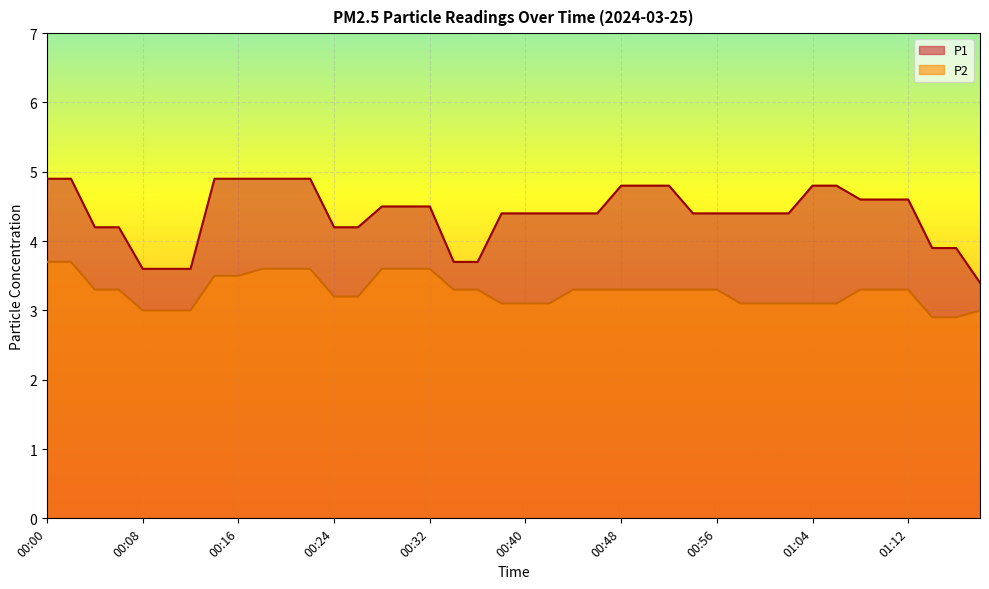

Reading right to left, extract all data points from this chart.

P1: 3.4	3.9	3.9	4.6	4.6	4.6	4.8	4.8	4.4	4.4	4.4	4.4	4.4	4.8	4.8	4.8	4.4	4.4	4.4	4.4	4.4	3.7	3.7	4.5	4.5	4.5	4.2	4.2	4.9	4.9	4.9	4.9	4.9	3.6	3.6	3.6	4.2	4.2	4.9	4.9
P2: 3.0	2.9	2.9	3.3	3.3	3.3	3.1	3.1	3.1	3.1	3.1	3.3	3.3	3.3	3.3	3.3	3.3	3.3	3.1	3.1	3.1	3.3	3.3	3.6	3.6	3.6	3.2	3.2	3.6	3.6	3.6	3.5	3.5	3.0	3.0	3.0	3.3	3.3	3.7	3.7